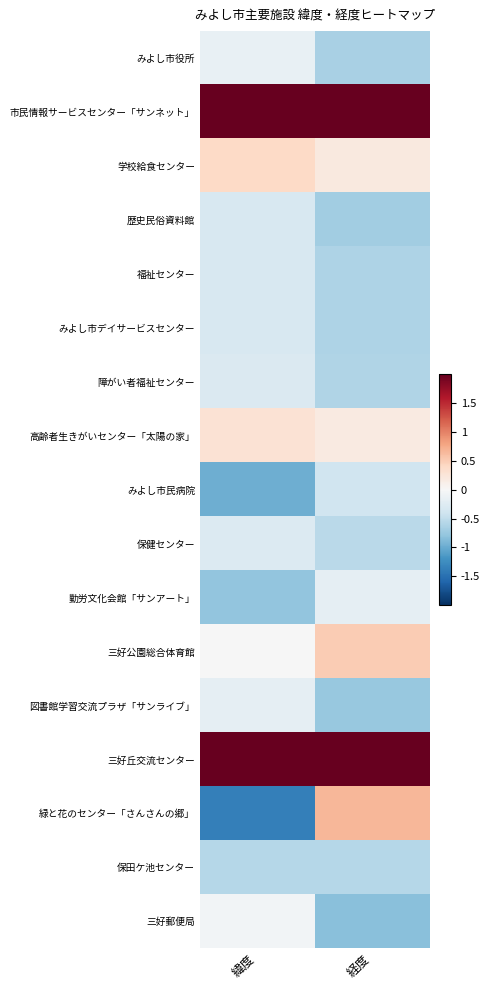

What is the difference between the highest and lowest values at 経度?

3.4